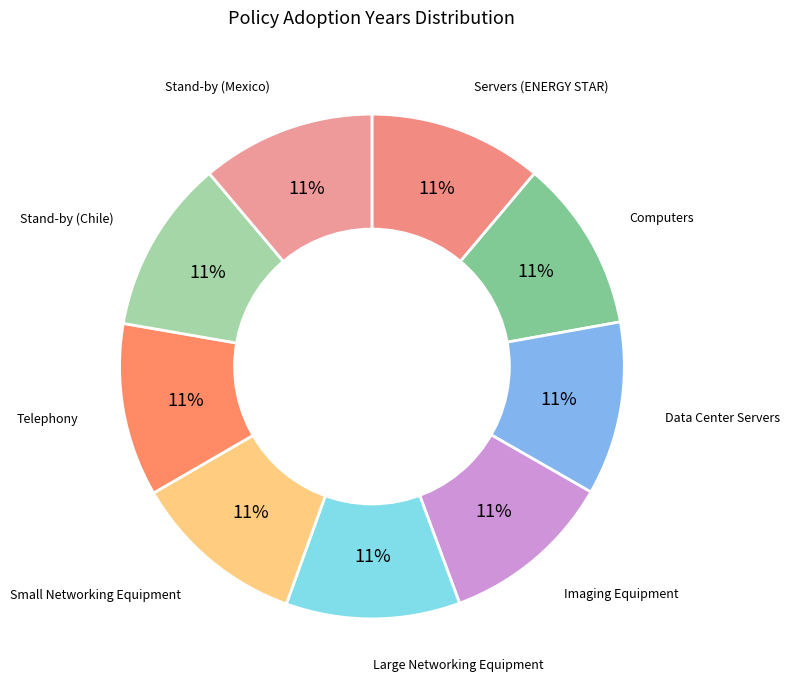

Is there any slice that represents more than half of the pie?

No